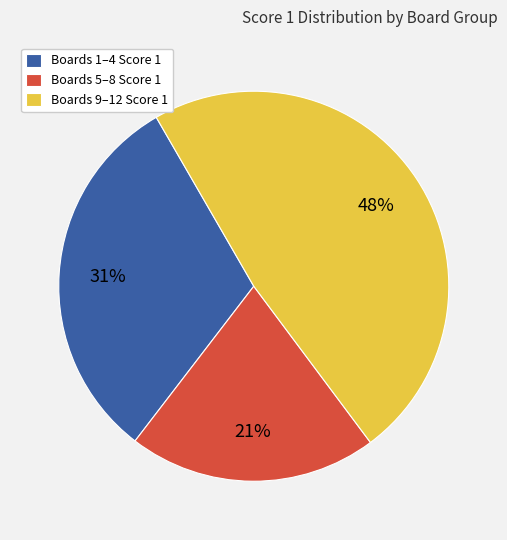

Does any single category account for the majority?

No